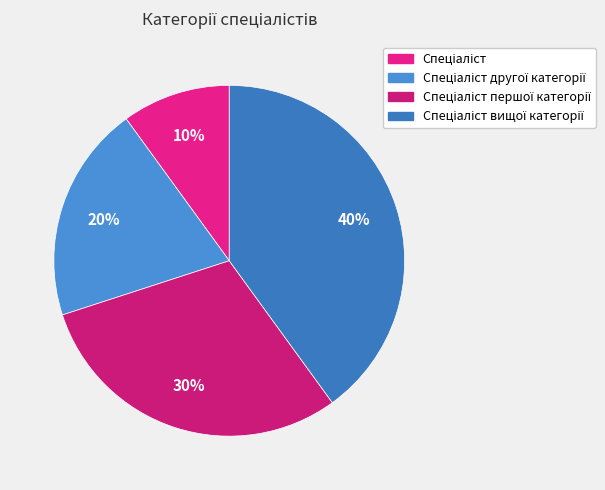

Which category has the biggest portion of the pie?

Спеціаліст вищої категорії